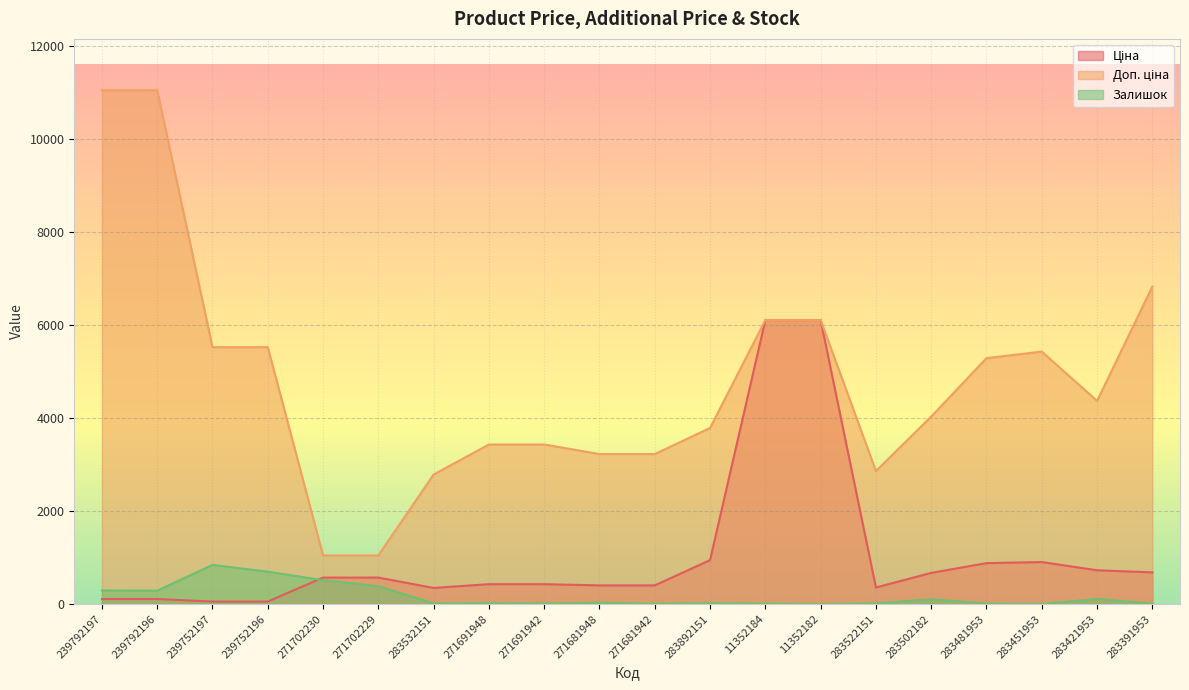

What is the sum of the Залишок values at 283522151 and 271681942?

25.0